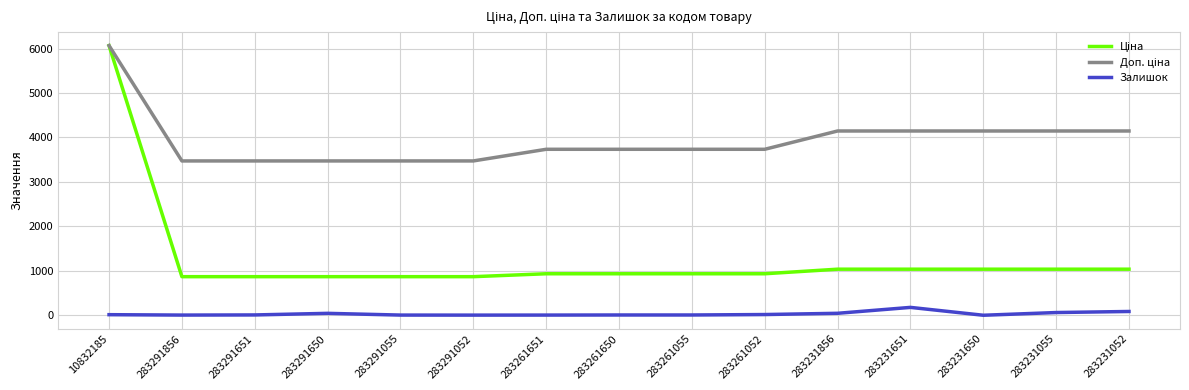

What is the difference between the highest and lowest values at 283261052?

3718.2